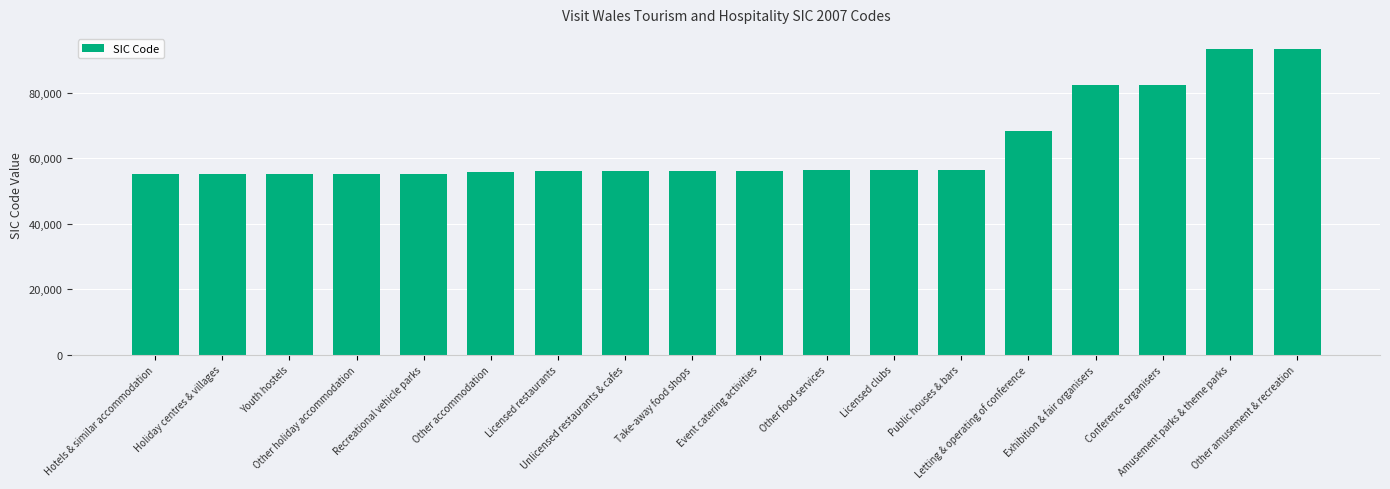

How many series are shown in this chart?

1